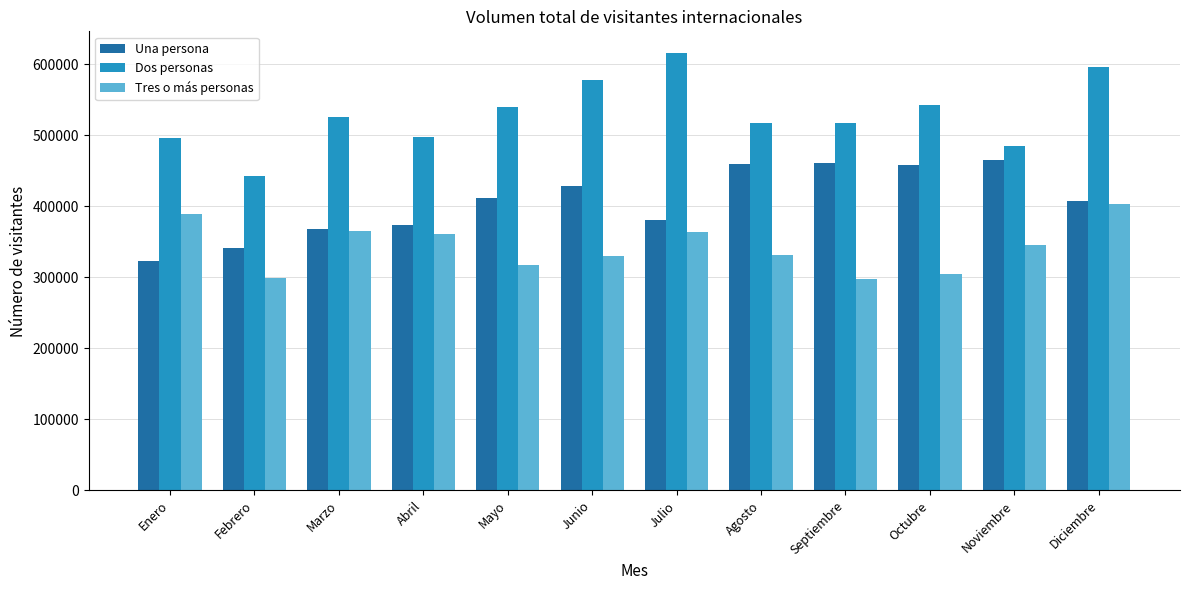

At which label does Dos personas reach its peak?

Julio